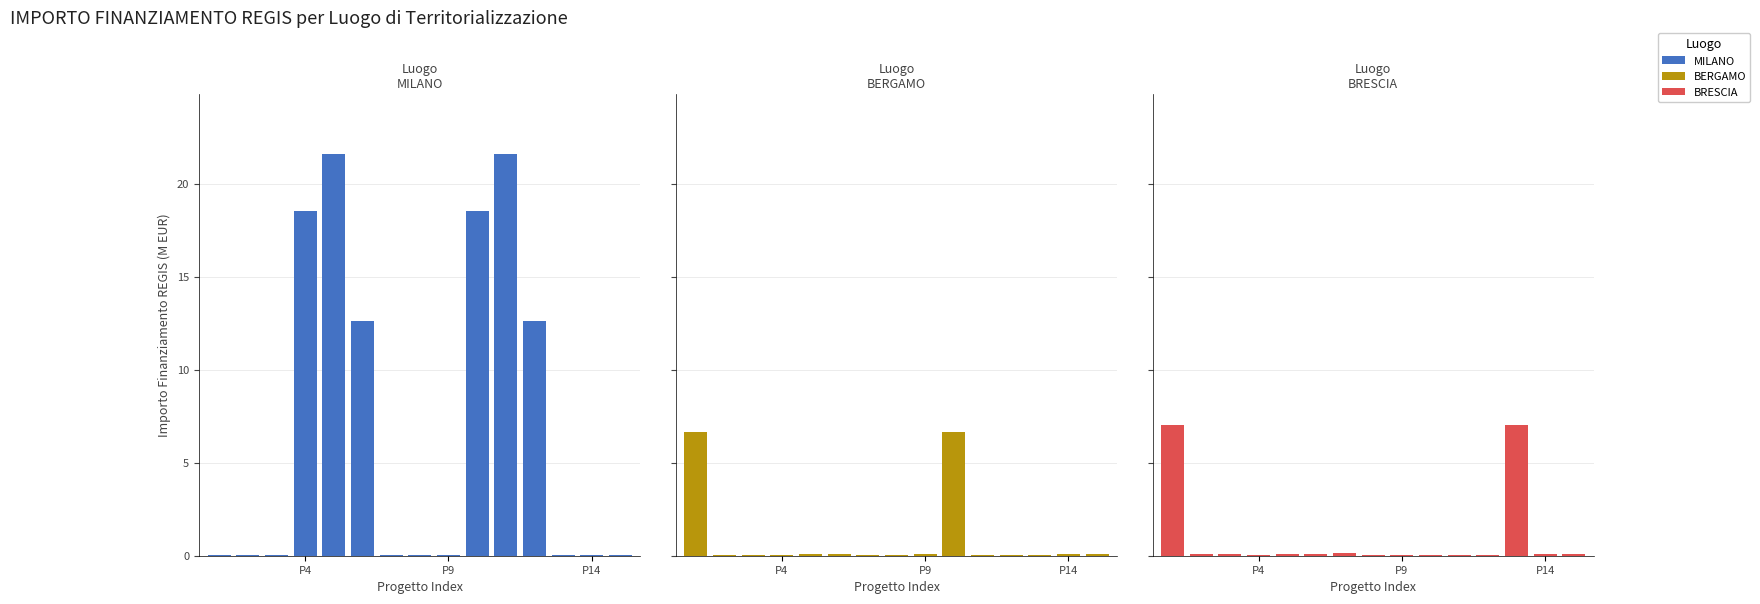

At P9, list the series in order from largest to smallest.

BERGAMO, BRESCIA, MILANO